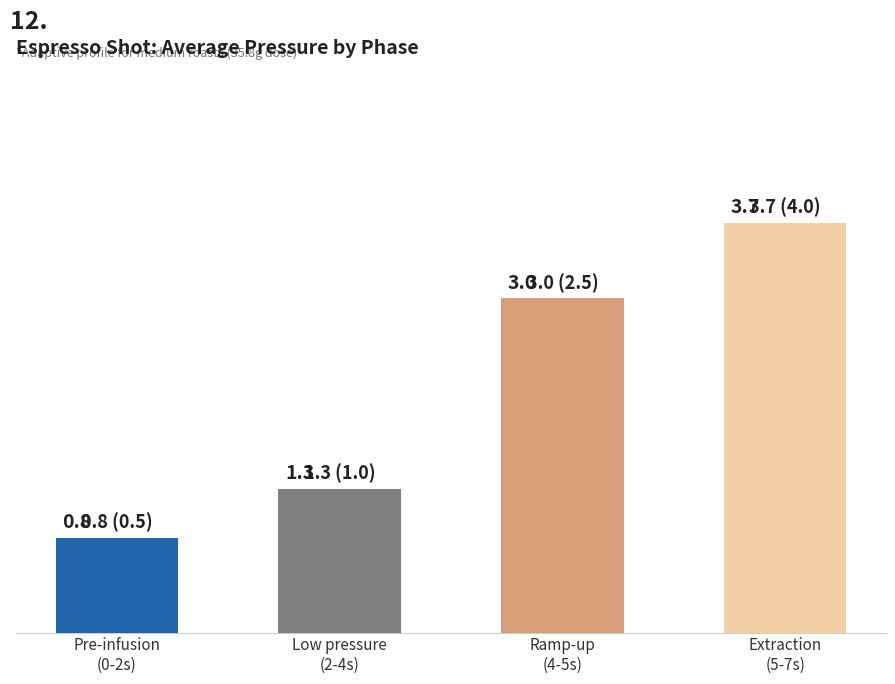

What is the label of the 2nd bar from the left?

Low pressure
(2-4s)